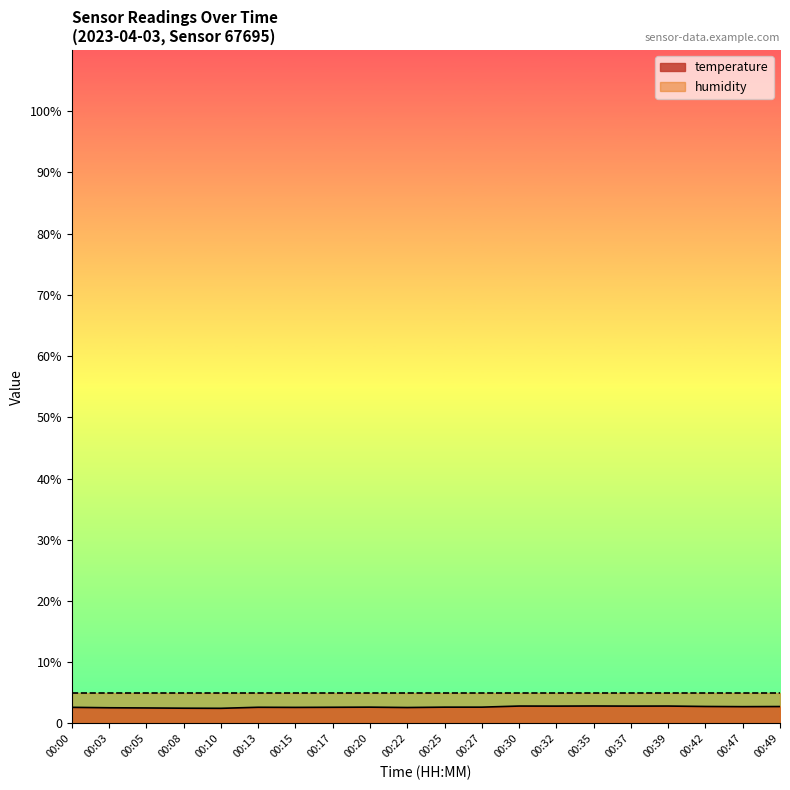

What is the difference between the values at 00:15 and 00:32?

0.2